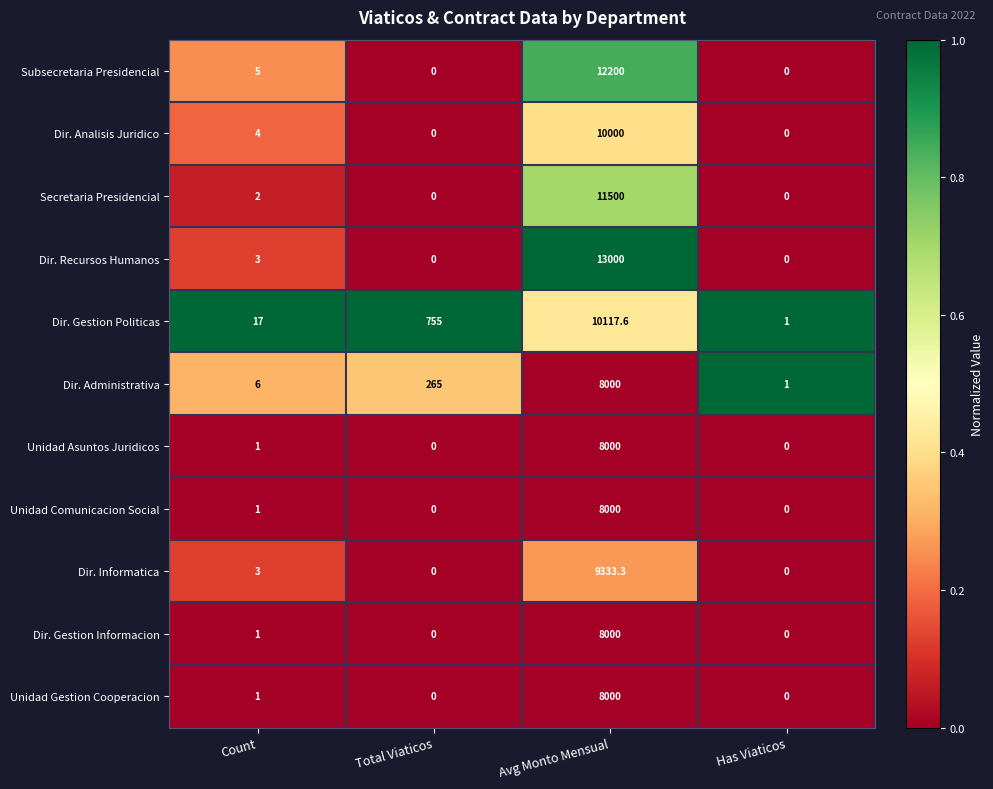

Which series changed the most between Total Viaticos and Has Viaticos?

Dir. Gestion Politicas